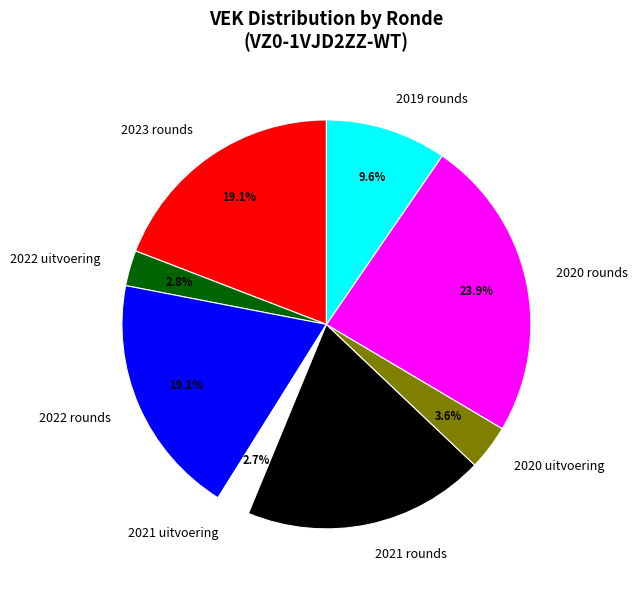

Count the number of slices in the pie.

8